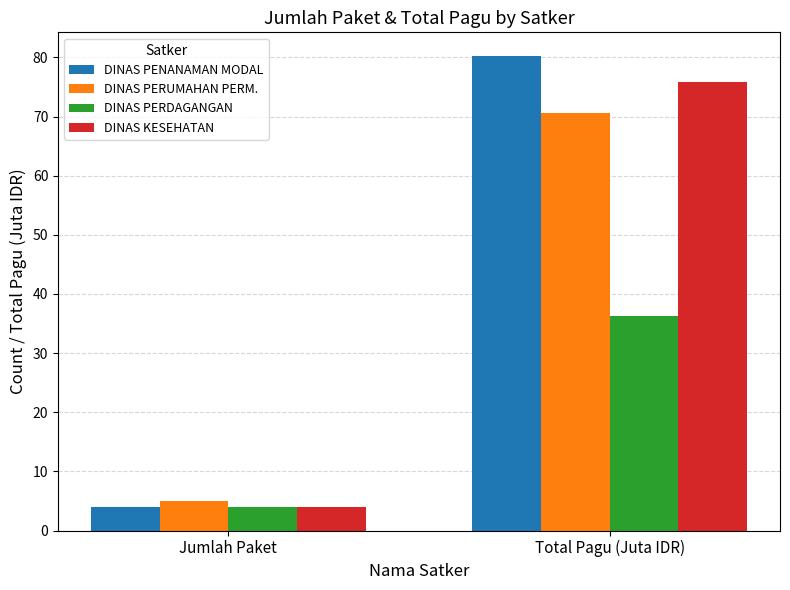

What is the average value of the DINAS KESEHATAN series?

39.9